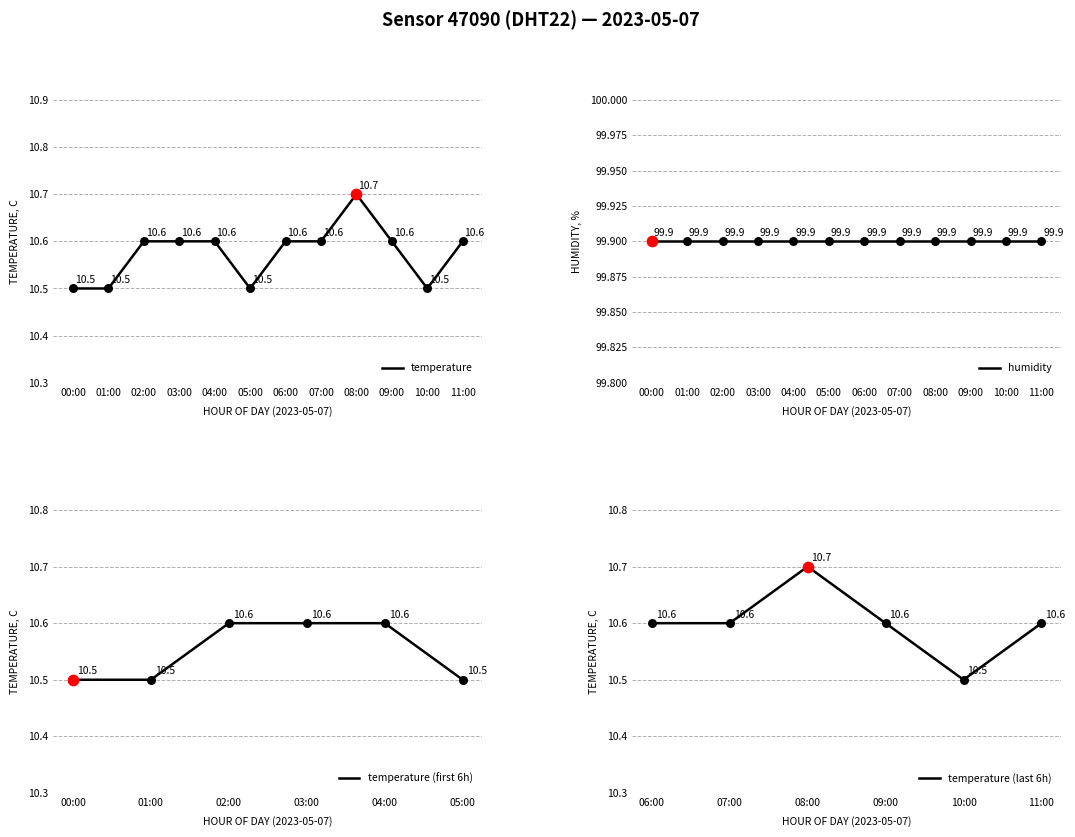

What is the highest value of the temperature series?

10.7